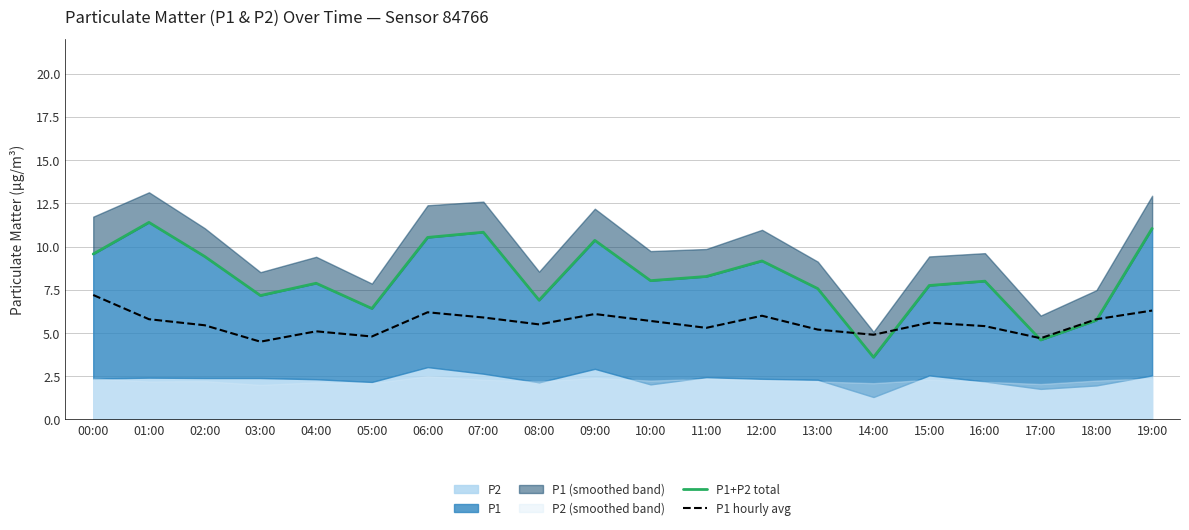

Count the number of categories in the chart.

20